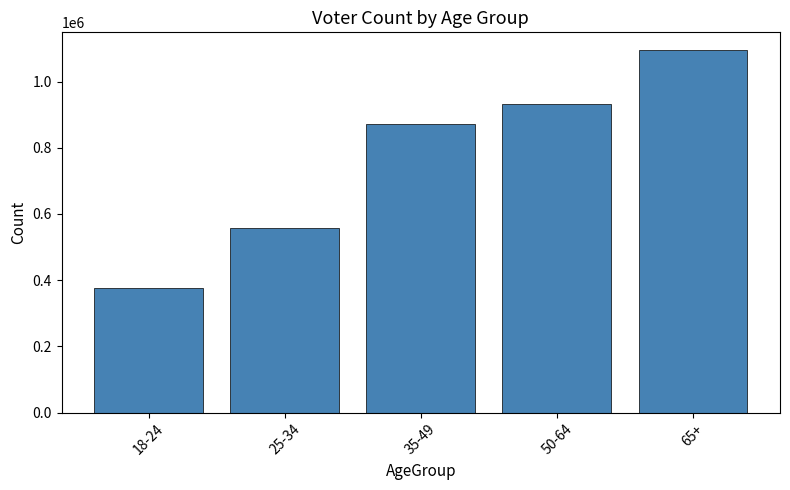

What is the value of the 4th bar from the left?

932969